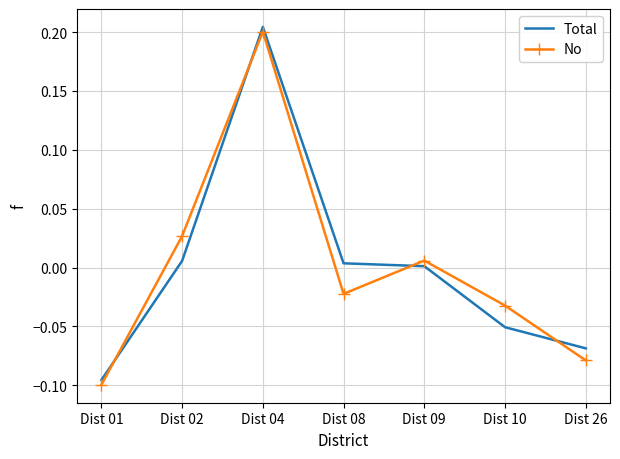

List the series in order of their peak value, lowest first.

No, Total